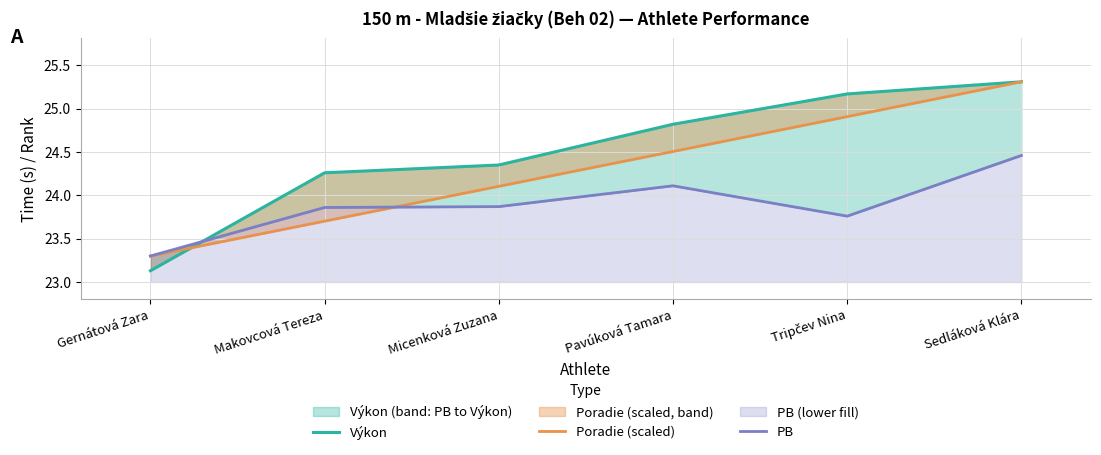

Count the number of categories in the chart.

6